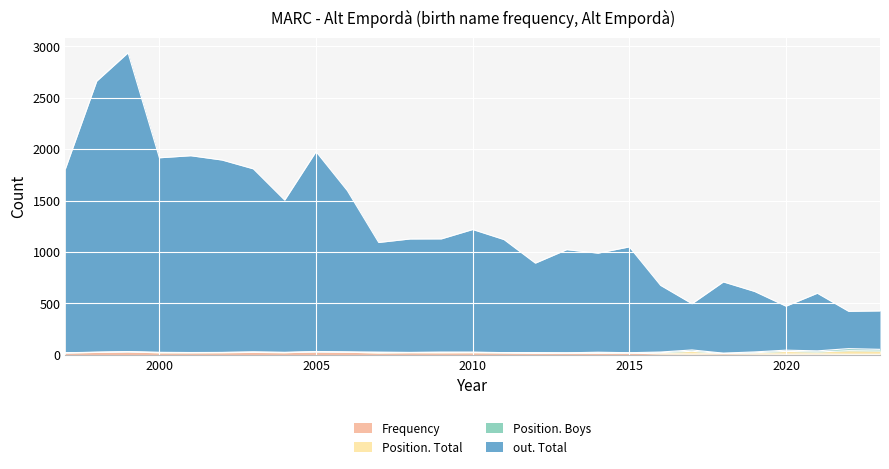

At how many categories does at least one series exceed 610?

22